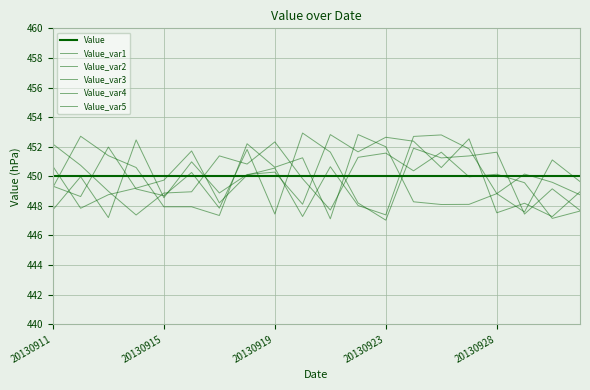

Rank the series by their maximum value, from highest to lowest.

Value_var4, Value_var1, Value_var3, Value_var2, Value_var5, Value